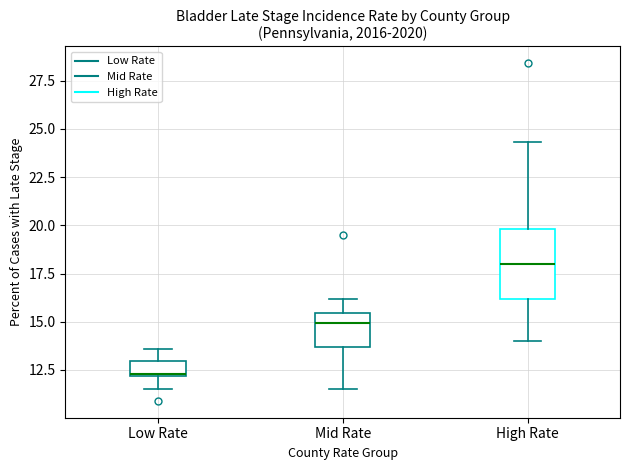

Where does the lower whisker of the box for Mid Rate end on the y-axis? The values are not printed on the chart, so give them approximately, as read against the axis.

11.5